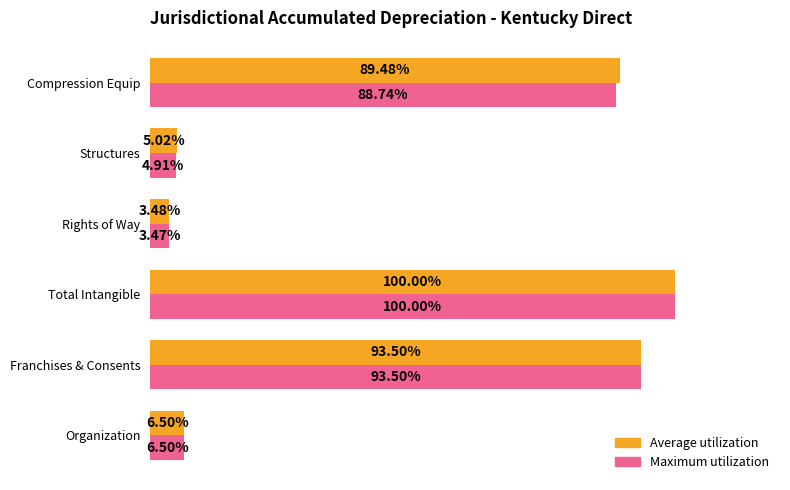

Rank the categories by Average utilization value from lowest to highest.

Rights of Way, Structures, Organization, Compression Equip, Franchises & Consents, Total Intangible